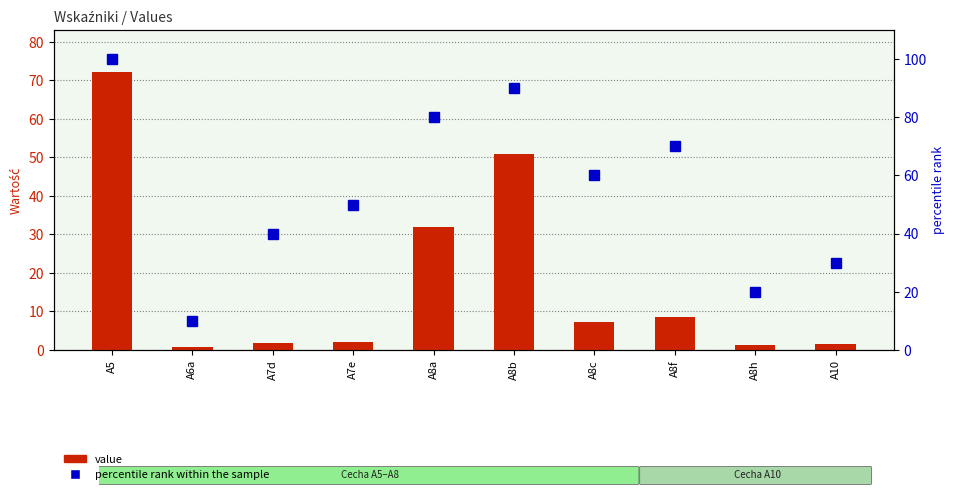

At how many categories does at least one series exceed 69?

4